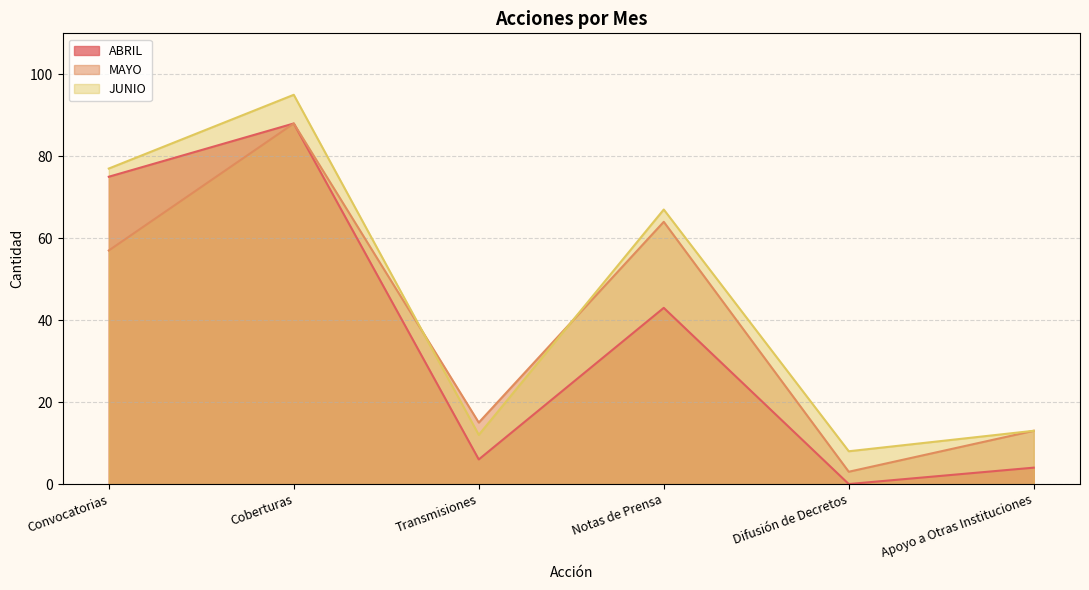

How many data points does each series have?

6